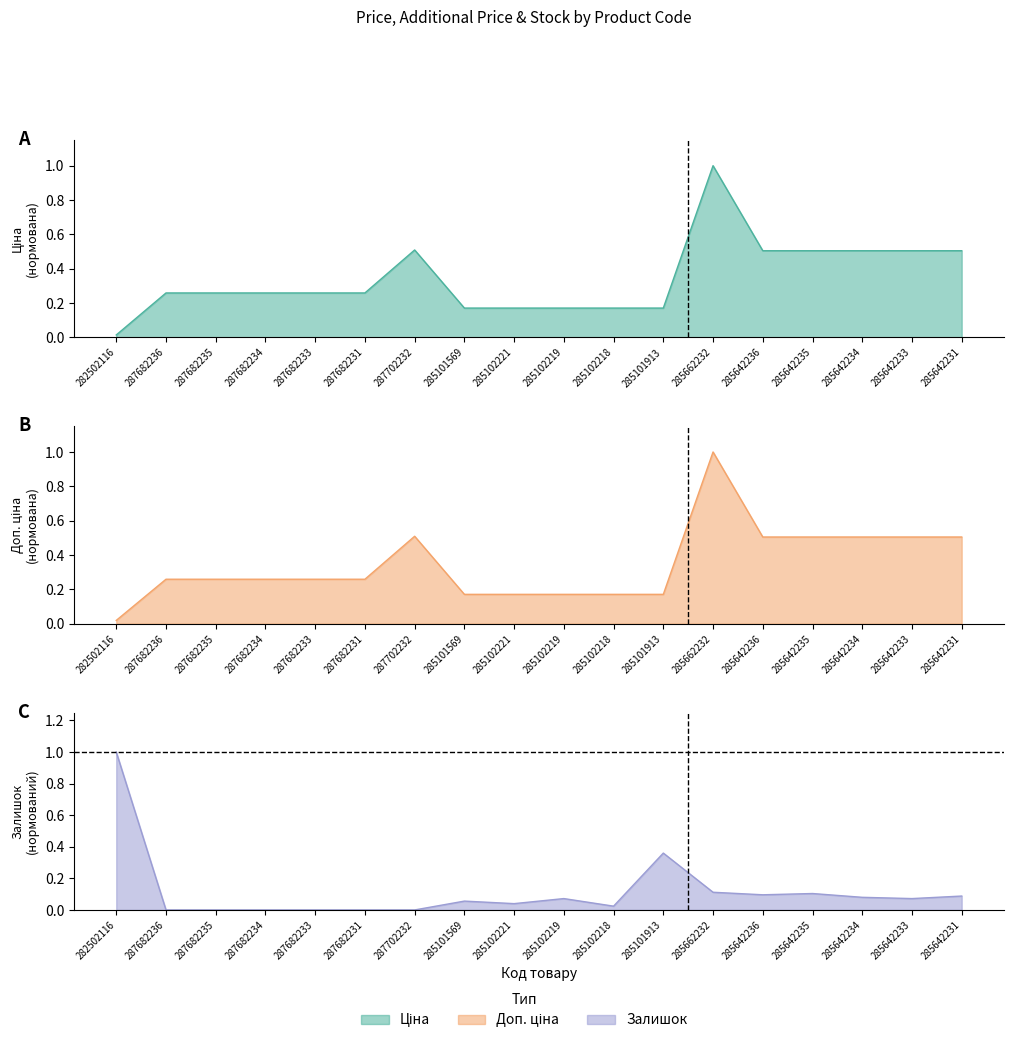

What is the label of the 12th point from the right?

287702232